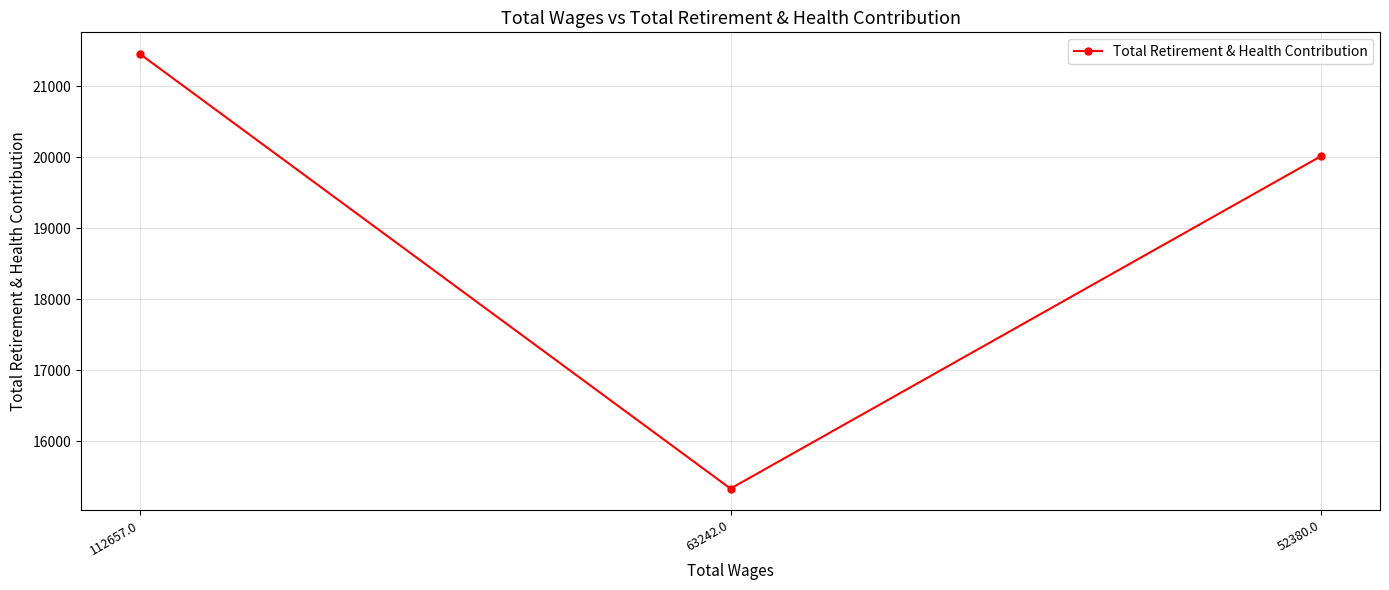

Is it true that the value at 112657.0 is 21451?

True